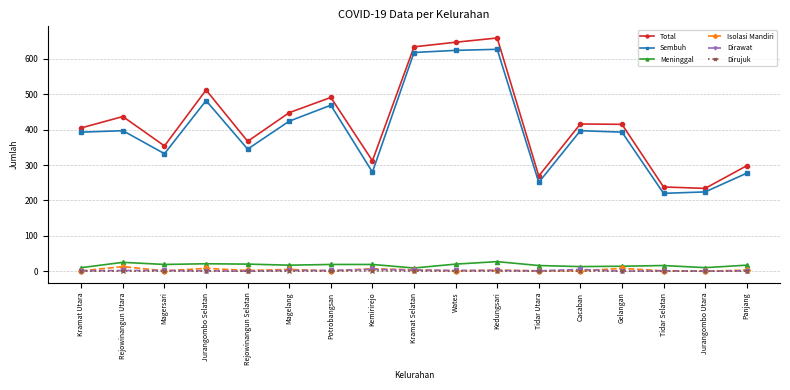

True or false: Meninggal and Sembuh cross at least once.

False